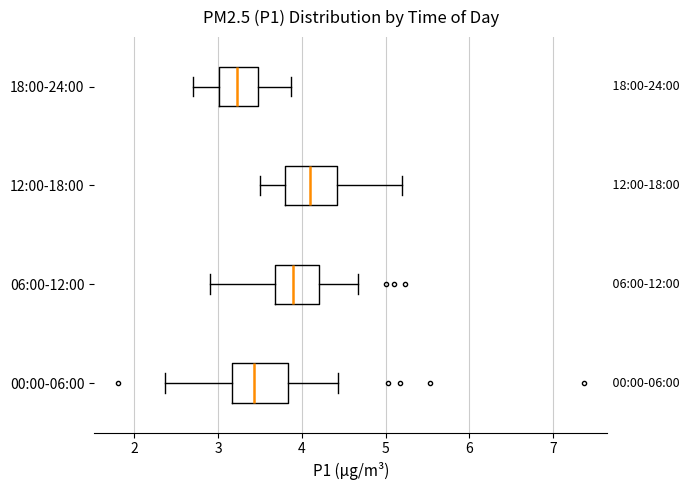

Reading bottom to top, read every box against the x-axis: the position of its median line, the range the box covers, and the ends of its whiskers. The values are not printed on the chart, so give them approximately, as read against the axis.

00:00-06:00: median 3.4, box 3.2 to 3.8, whiskers 2.4 to 4.4
06:00-12:00: median 3.9, box 3.7 to 4.2, whiskers 2.9 to 4.7
12:00-18:00: median 4.1, box 3.8 to 4.4, whiskers 3.5 to 5.2
18:00-24:00: median 3.2, box 3.0 to 3.5, whiskers 2.7 to 3.9